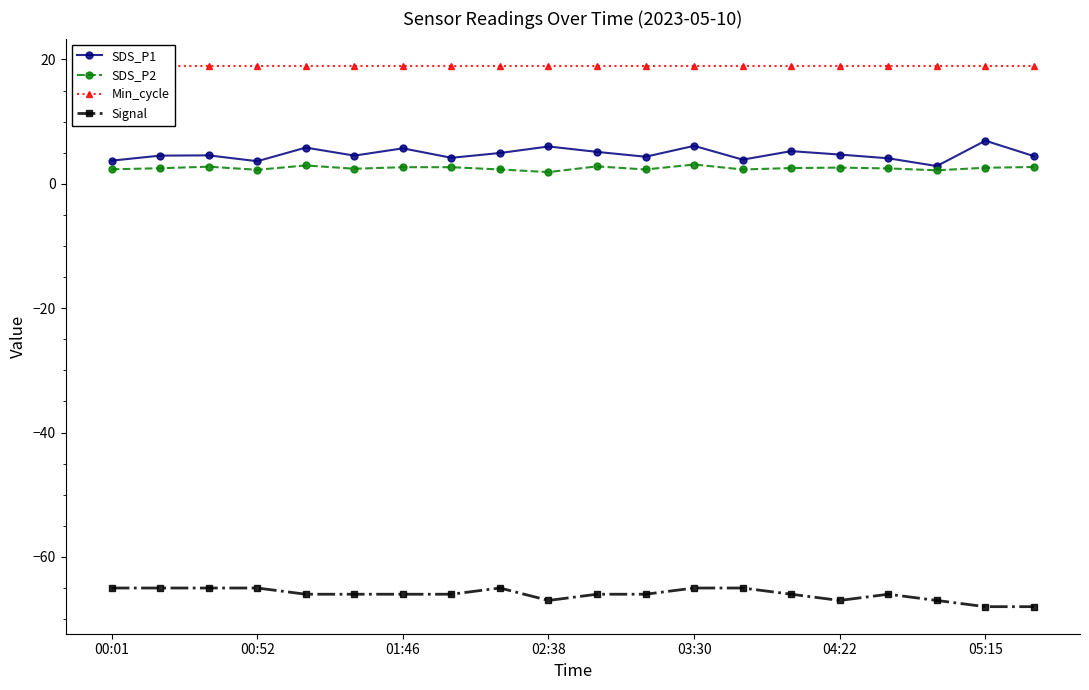

Is it true that SDS_P2 equals 2.6 at 05:15?

True